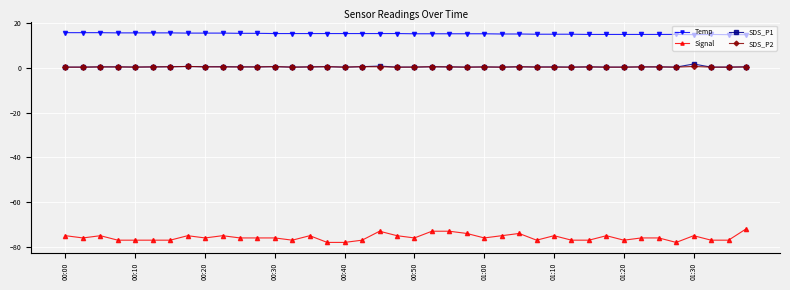

True or false: SDS_P2 and Signal cross at least once.

False